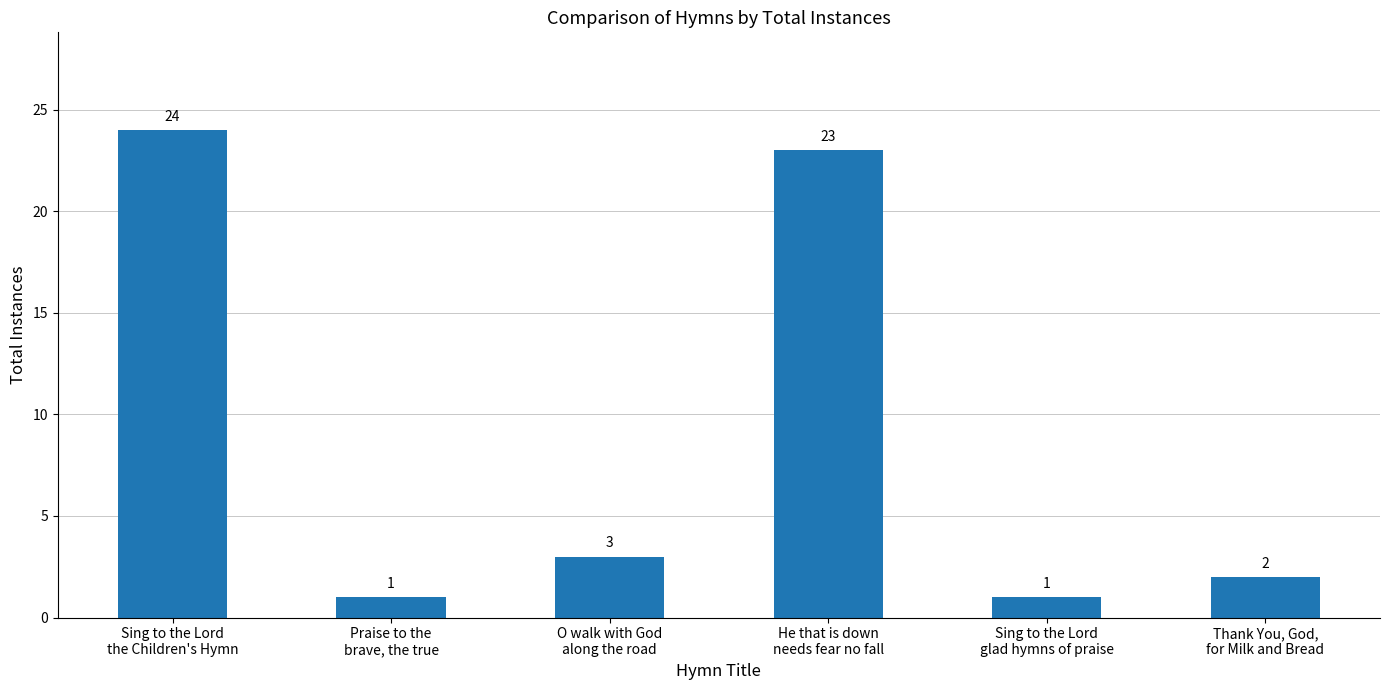

What position from the left is Sing to the Lord
the Children's Hymn?

1